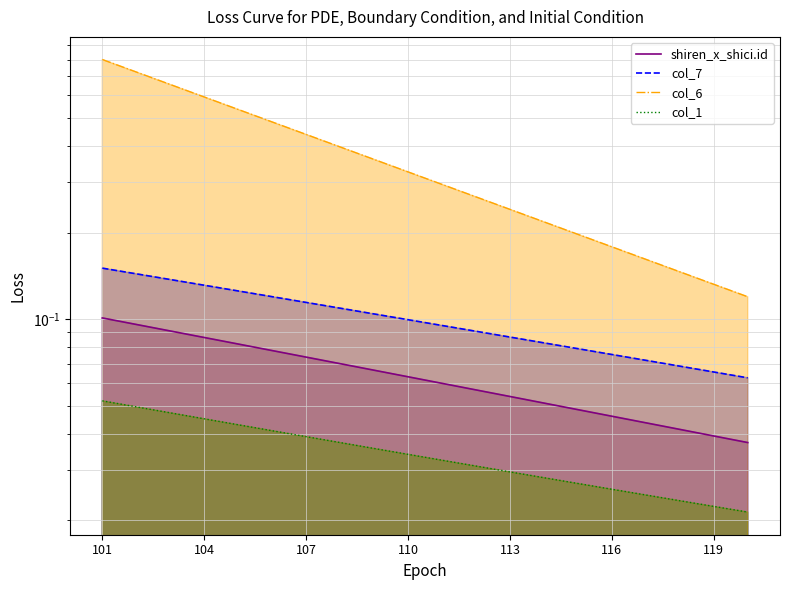

True or false: col_6 and col_7 intersect in this chart.

False